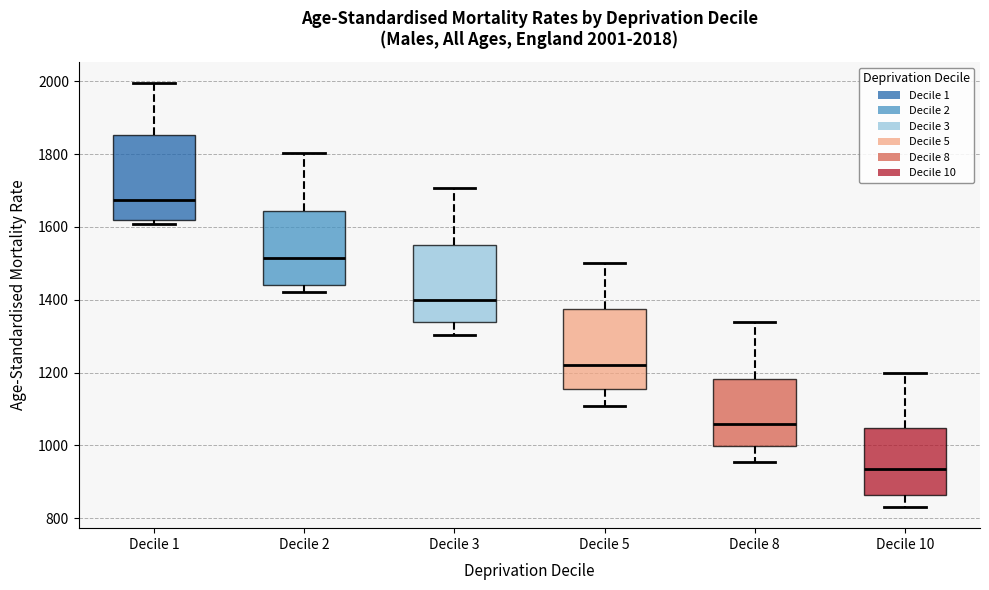

Which box has the highest median line?

Decile 1